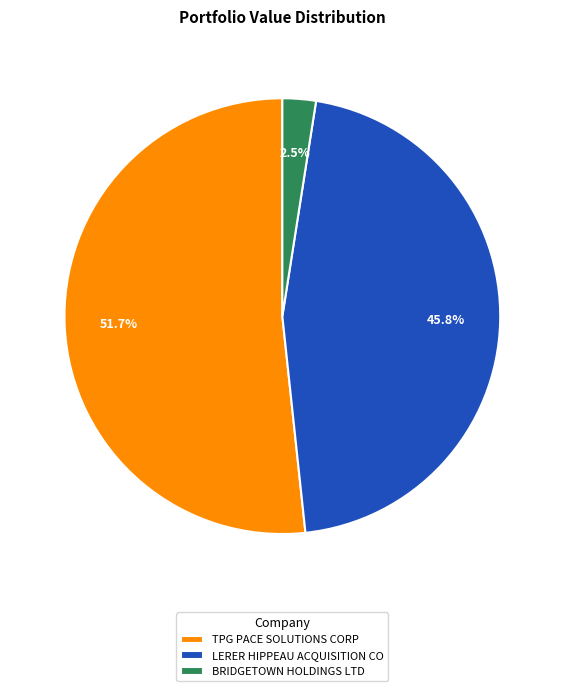

What is the smallest slice in the pie chart?

BRIDGETOWN HOLDINGS LTD